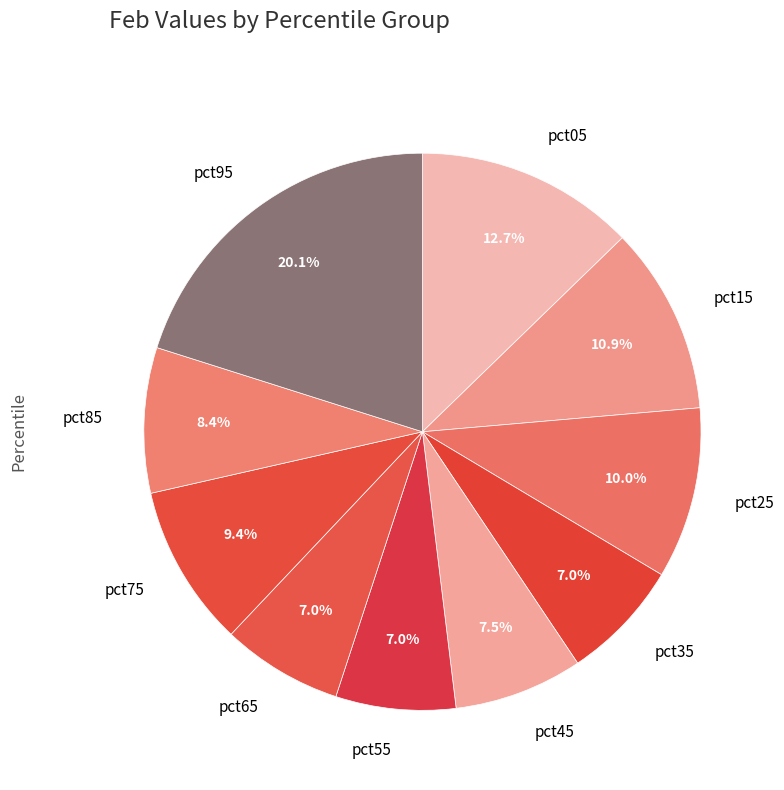

Which category has the biggest portion of the pie?

pct95